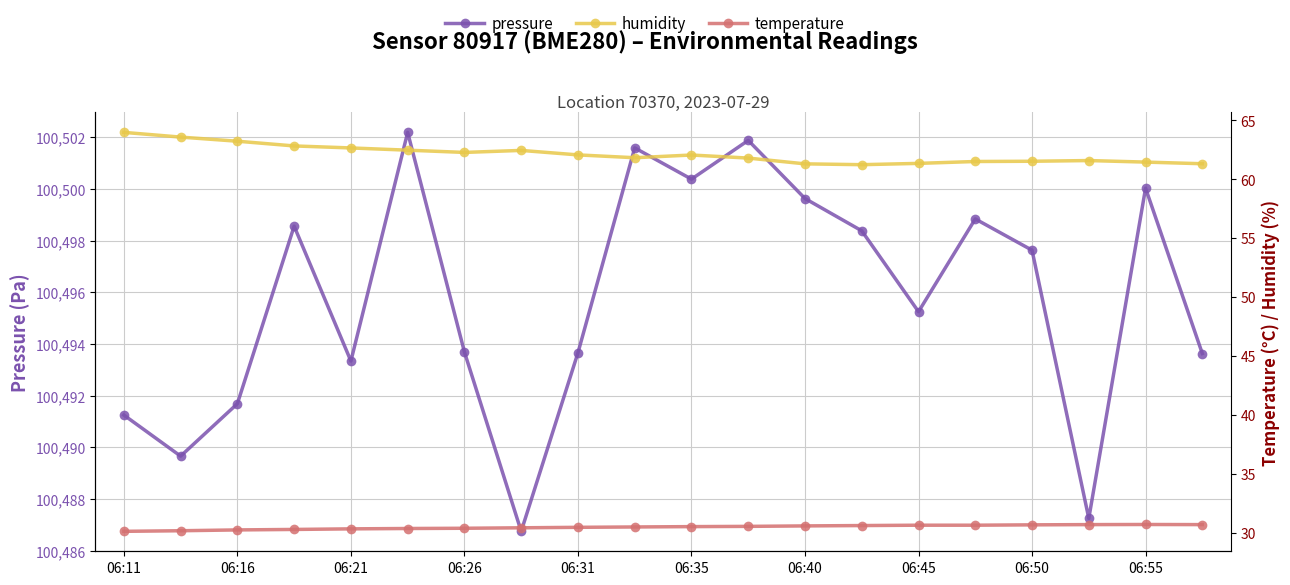

Which series has the widest spread of values?

pressure